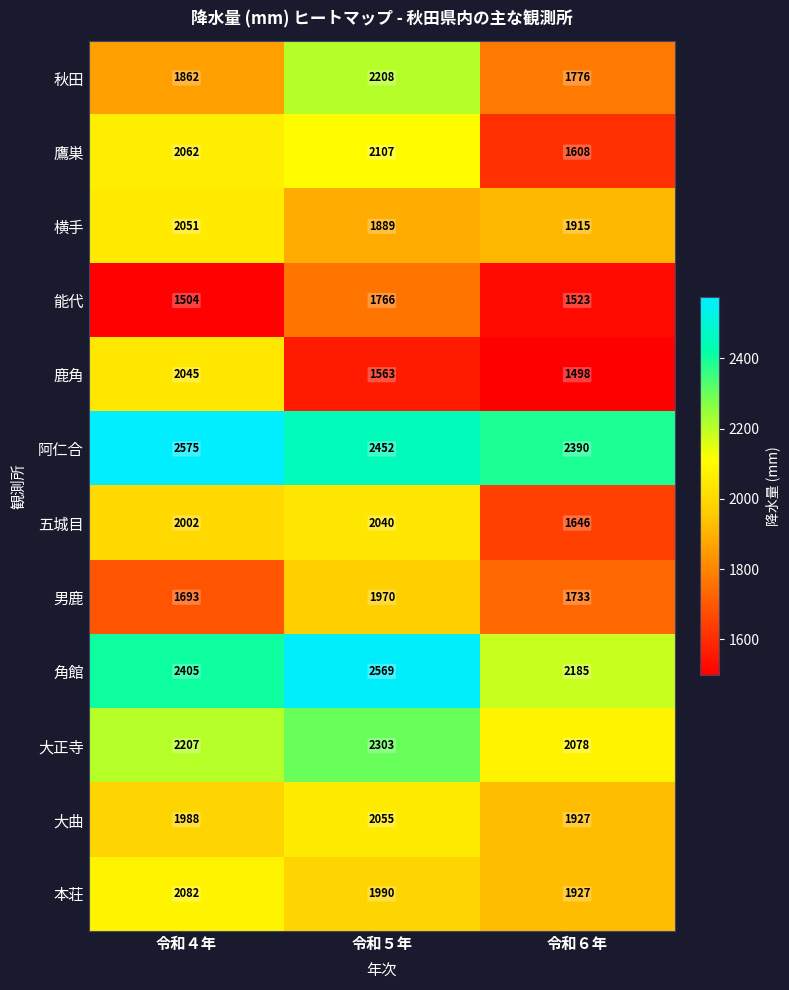

What is the average value of the 本荘 series?

2000